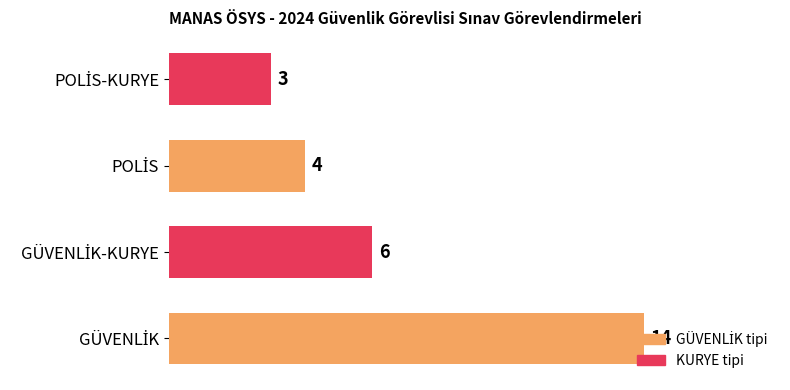

What is the maximum value shown in the chart?

14